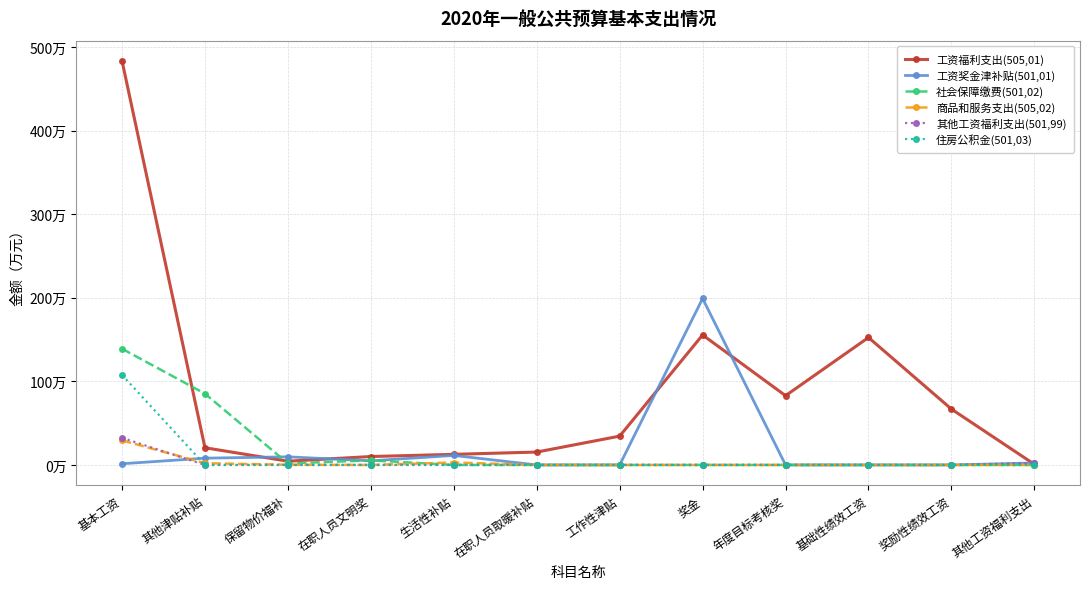

Is this an area chart (filled region under the line)?

No